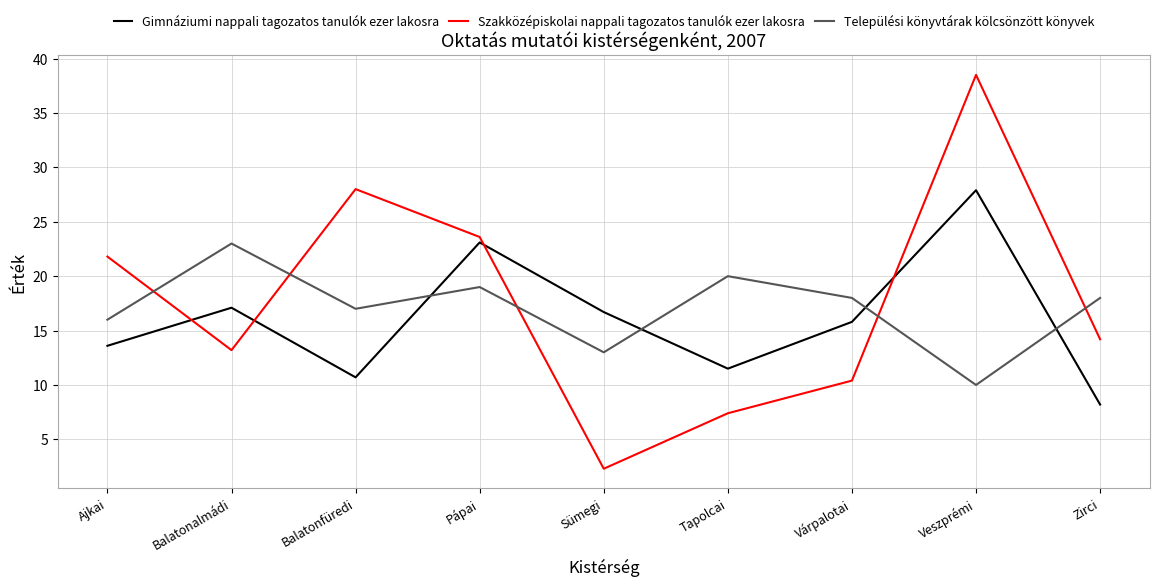

Reading left to right, what are all the values shown in this chart?

Gimnáziumi nappali tagozatos tanulók ezer lakosra: 13.6	17.1	10.7	23.1	16.7	11.5	15.8	27.9	8.2
Szakközépiskolai nappali tagozatos tanulók ezer lakosra: 21.8	13.2	28.0	23.6	2.3	7.4	10.4	38.5	14.2
Települési könyvtárak kölcsönzött könyvek: 16.0	23.0	17.0	19.0	13.0	20.0	18.0	10.0	18.0